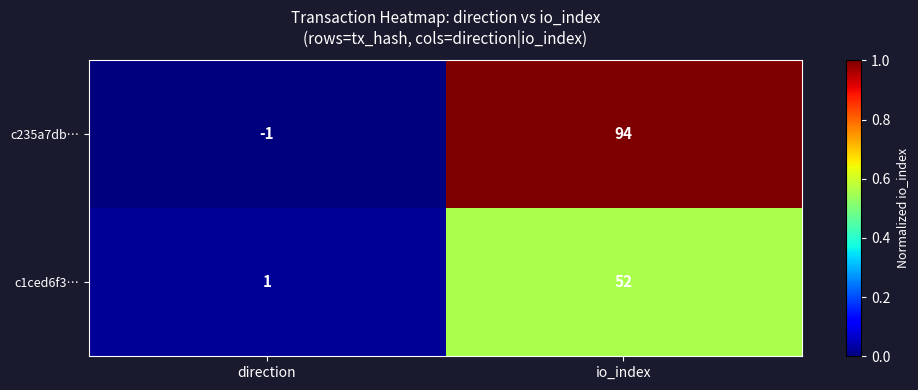

Rank the series at io_index from highest to lowest value.

c235a7db…, c1ced6f3…